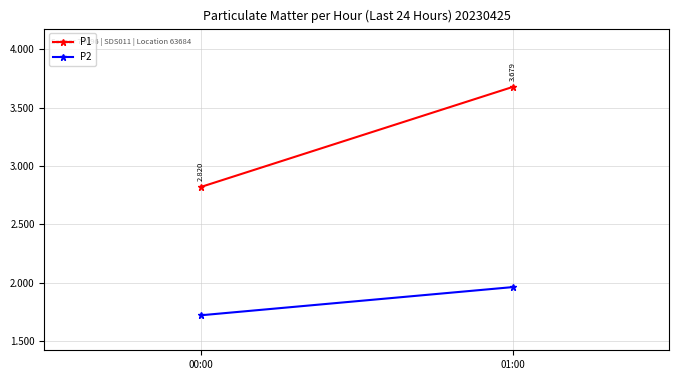

Reading left to right, transcribe all the data shown in this chart.

P1: 2.8	3.7
P2: 1.7	2.0